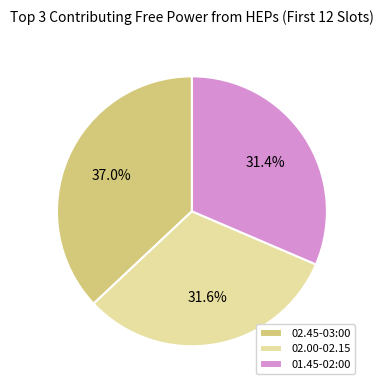

What is the total percentage of 02.00-02.15 and 01.45-02:00?

63.0%